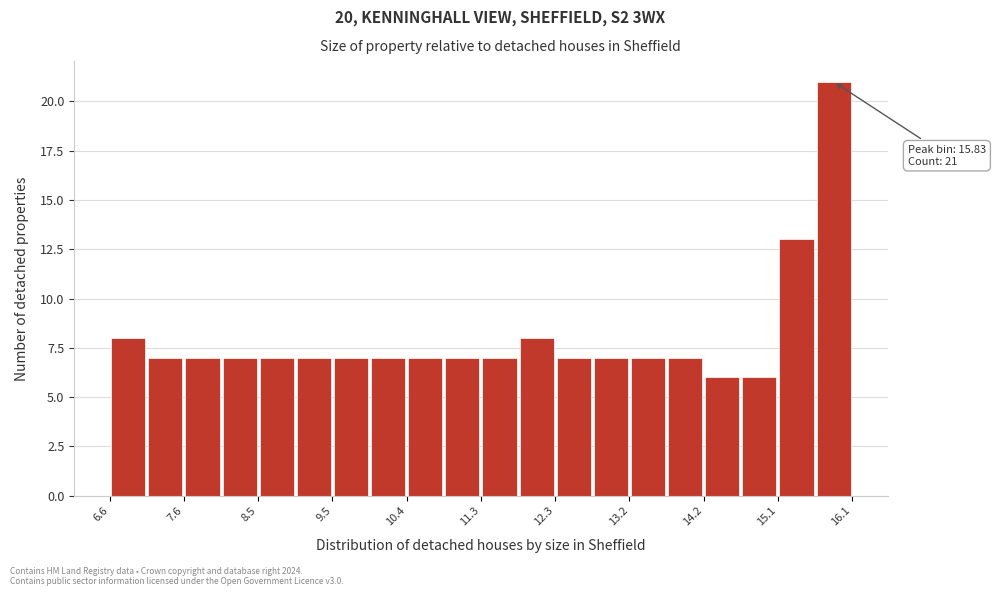

Over which range of the x-axis is the bar tallest?

15.6 to 16.1